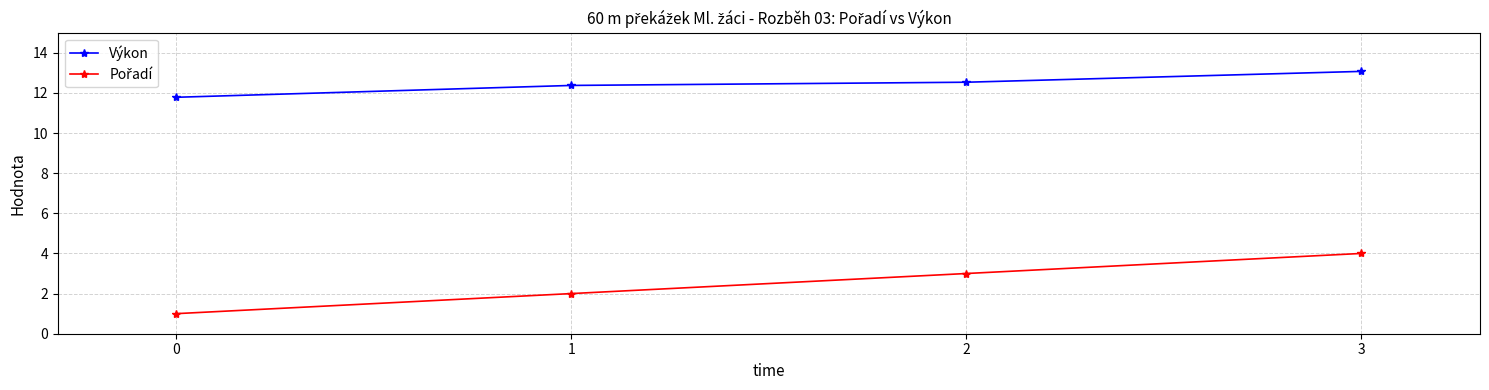

What is the value of the Výkon point at the 4th from the left?

13.1